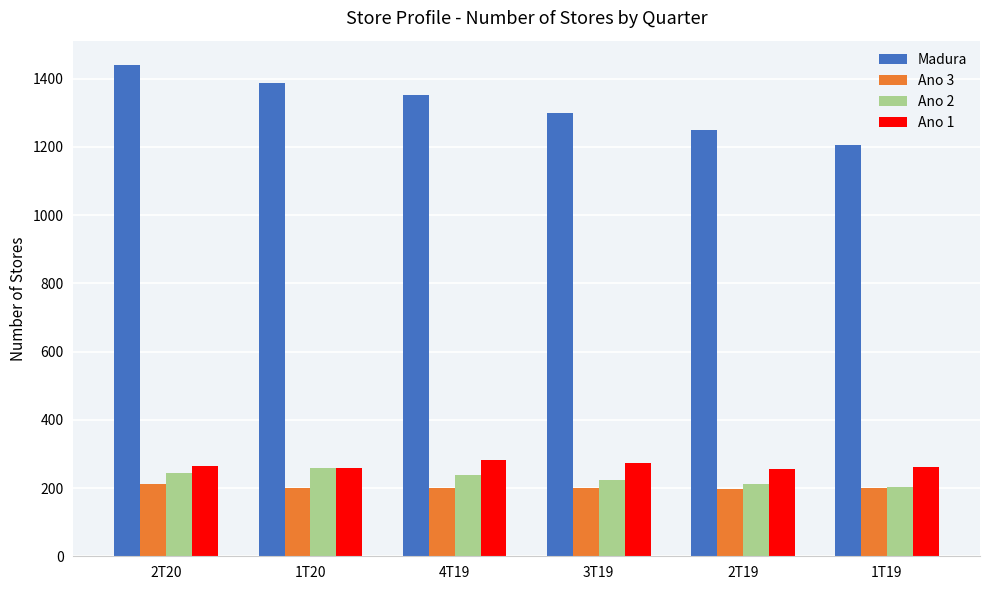

How many data points does each series have?

6